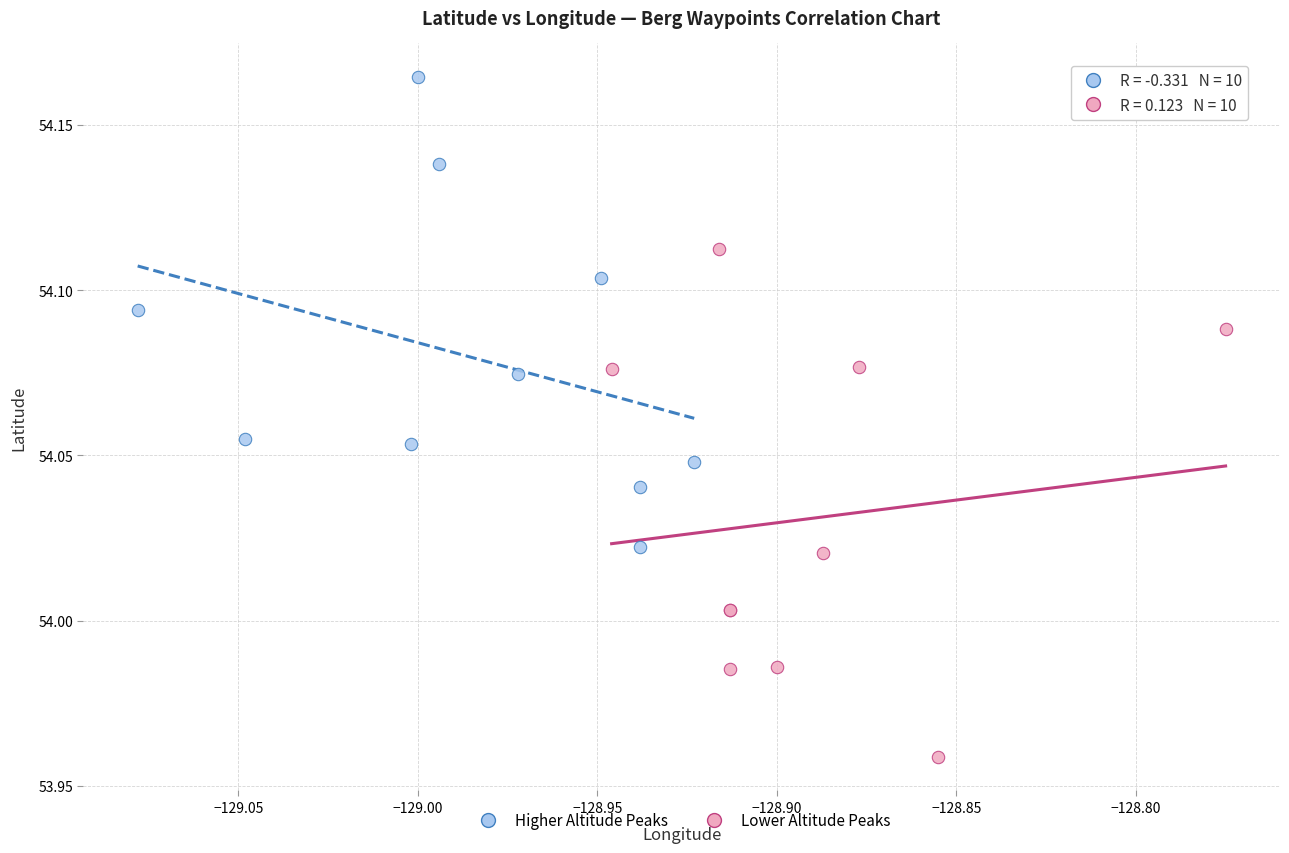

What are all the series names shown in the legend?

Higher Altitude Peaks, Lower Altitude Peaks